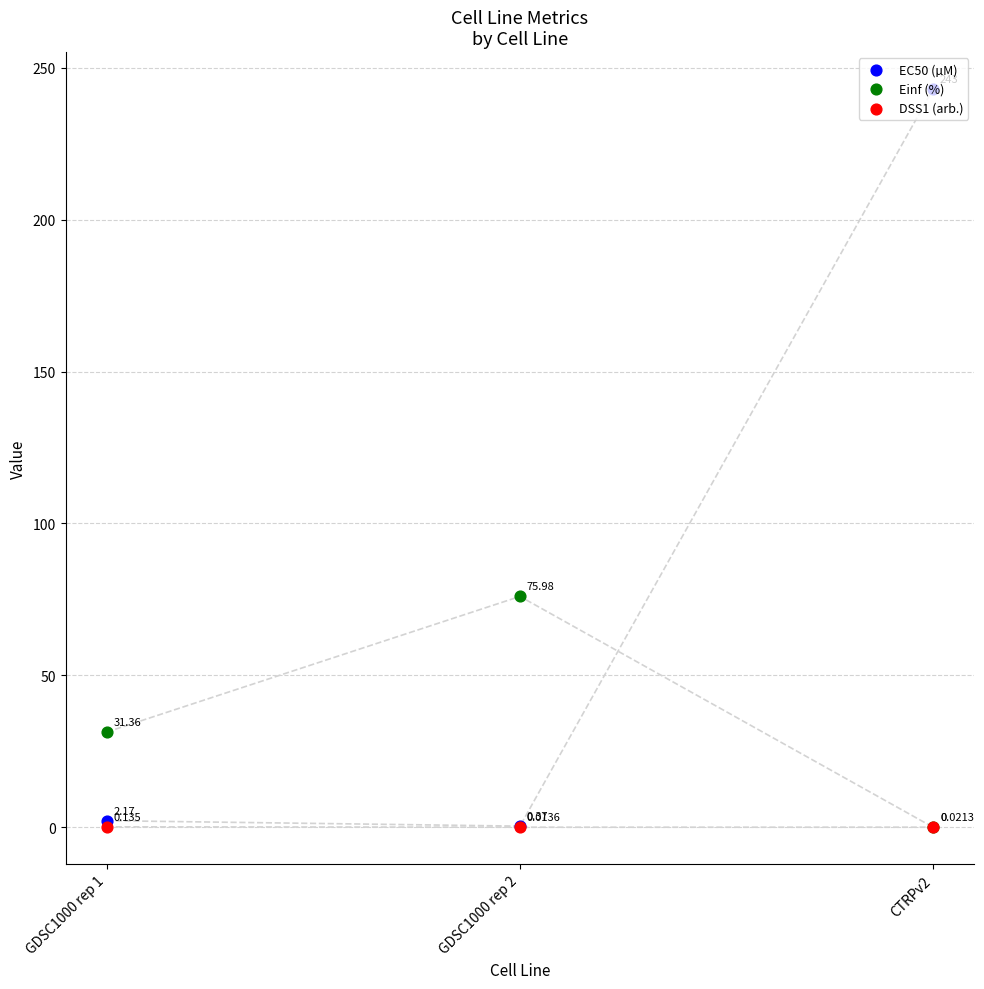

What are all the series names shown in the legend?

EC50 (µM), Einf (%), DSS1 (arb.)